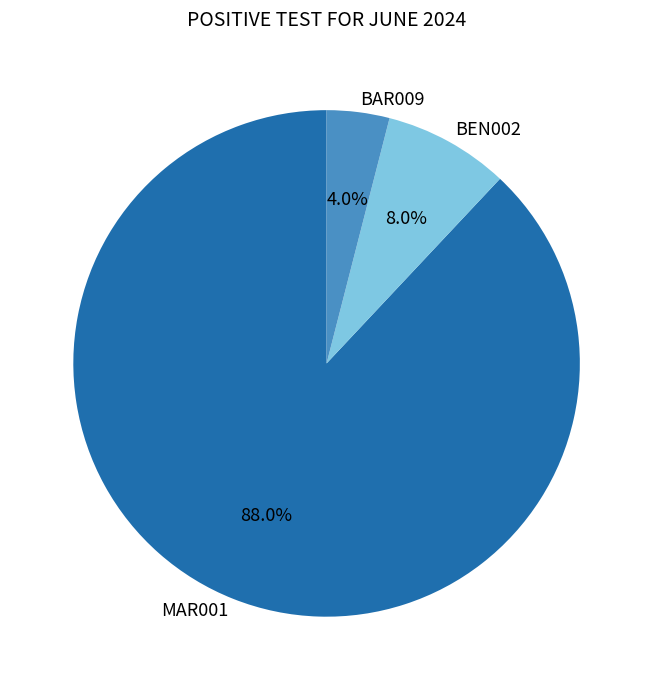

How many segments does this pie chart have?

3